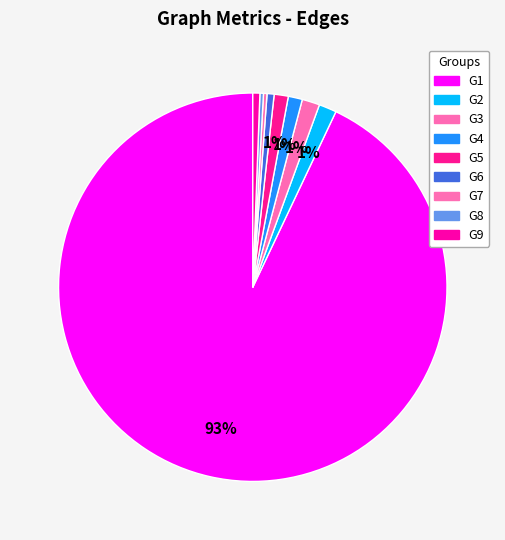

What is the majority slice?

G1